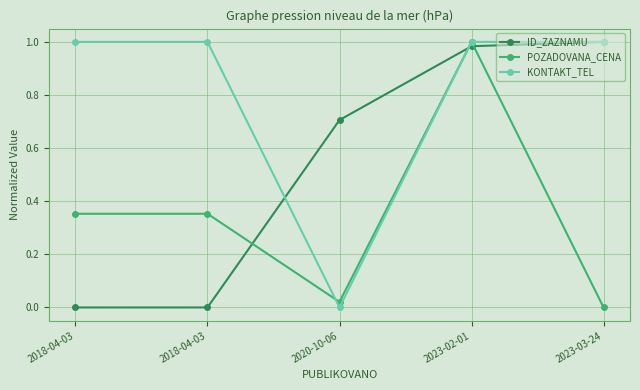

Count the KONTAKT_TEL values in the range 1 to 2.

4